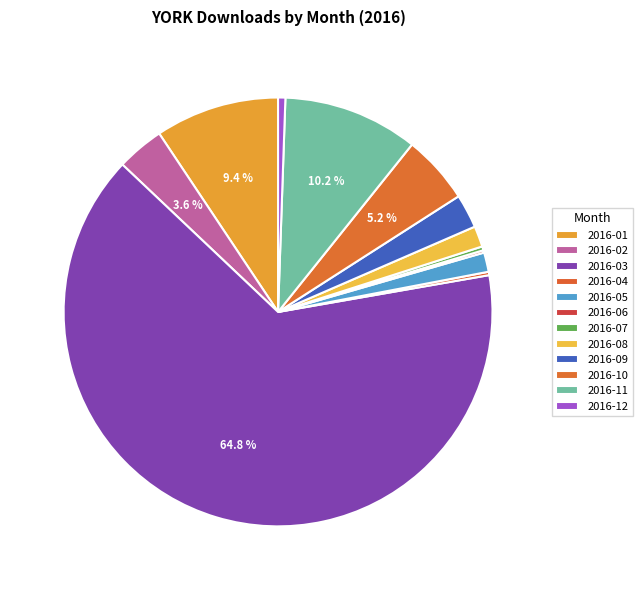

To the nearest percent, what is the difference between the 2016-01 and 2016-09 slice percentages?

7%